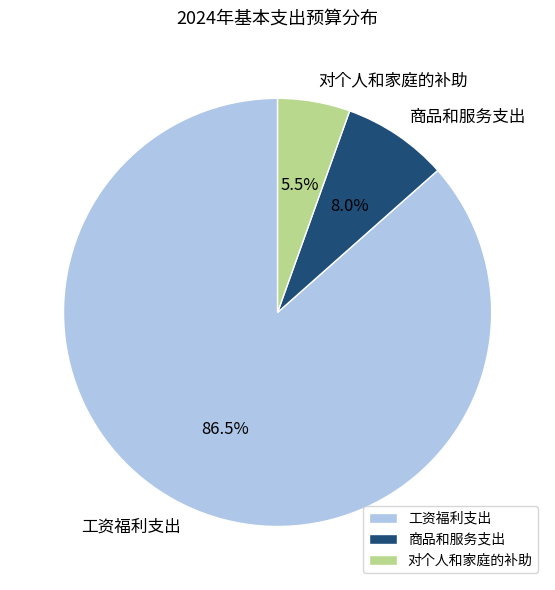

To the nearest percent, what is the difference between the largest and smallest slice percentages?

81%